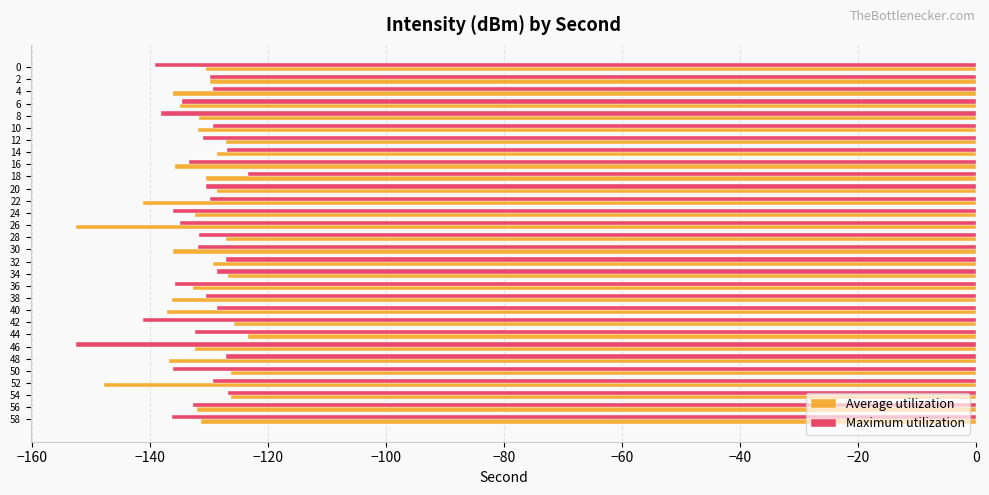

What is the sum of the Maximum utilization values at 30 and 34?

-260.3